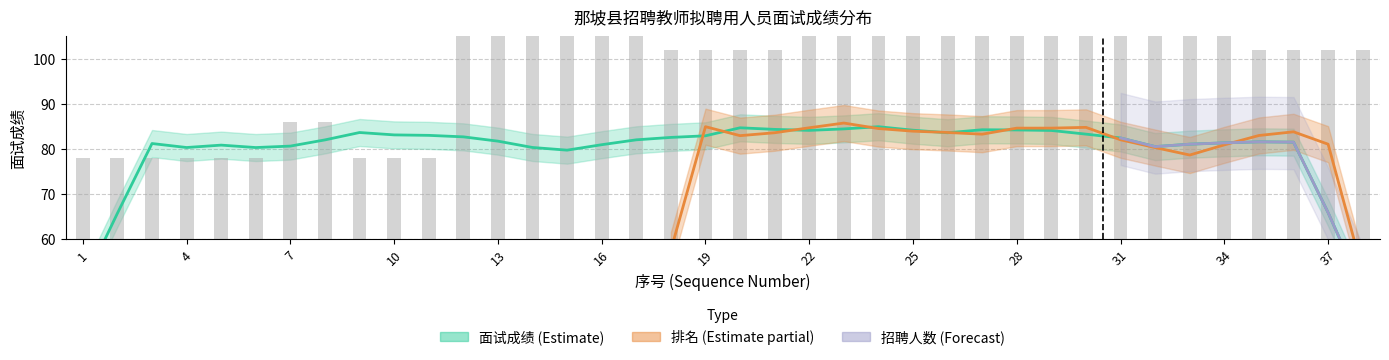

What is the smallest value displayed?

78